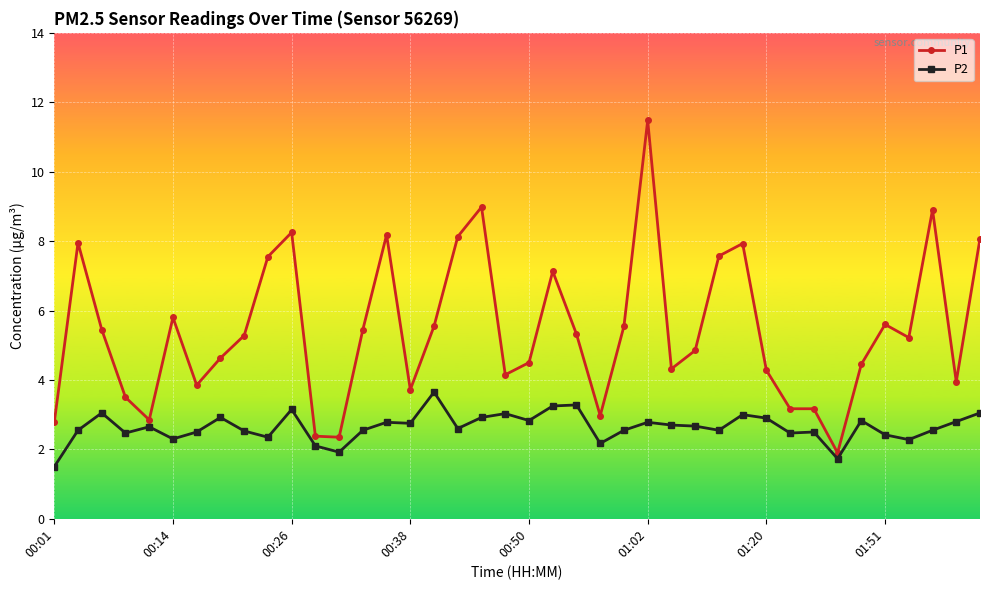

What is the average value of the P2 series?

2.6